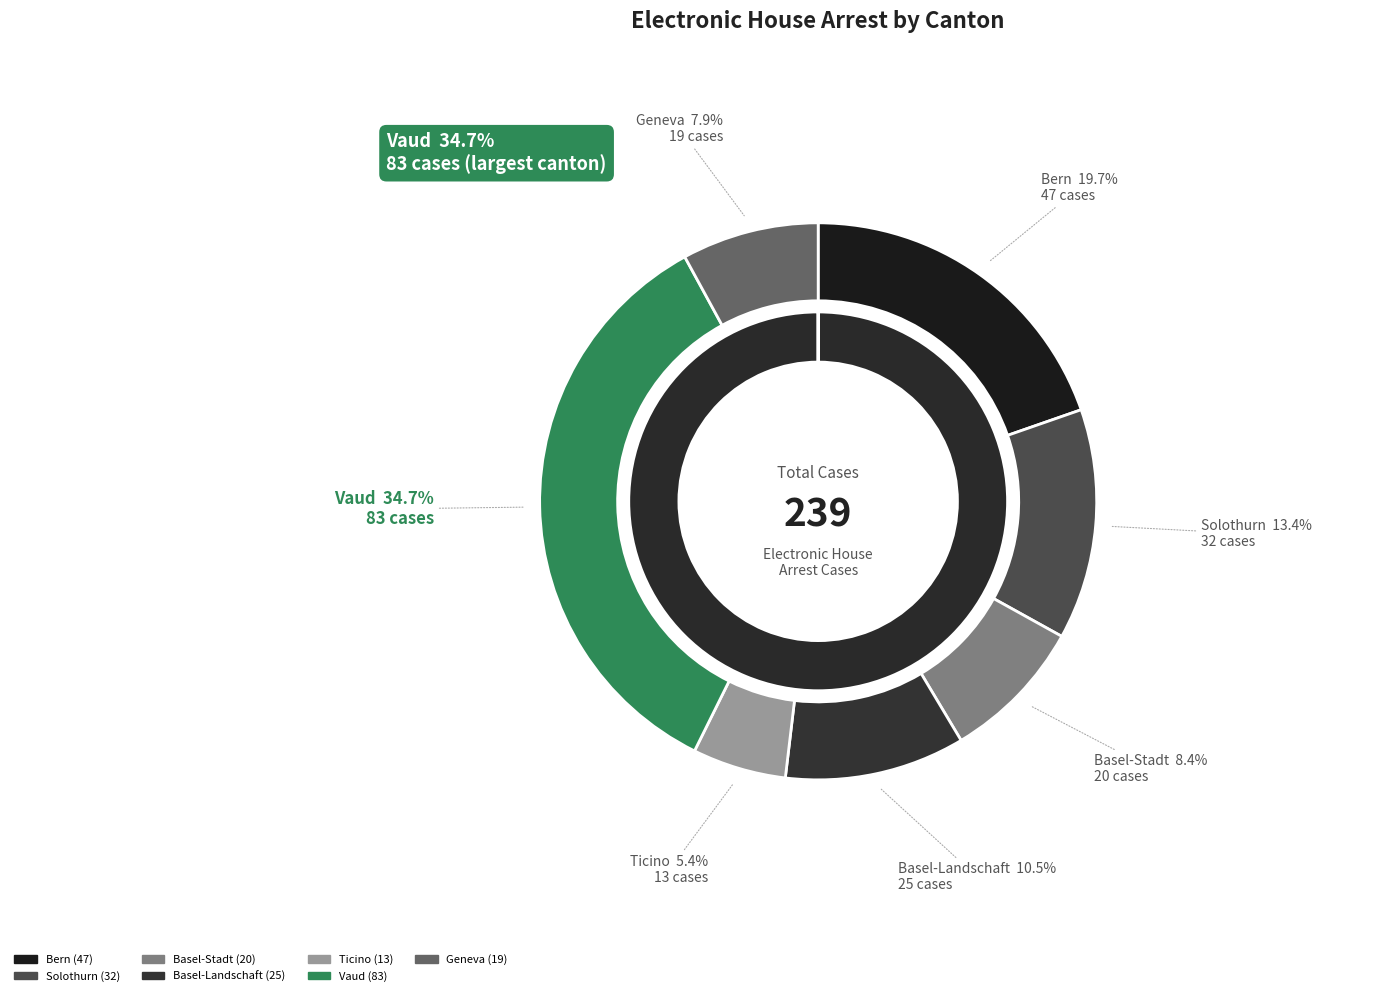

Which category has the smallest portion of the pie?

Ticino